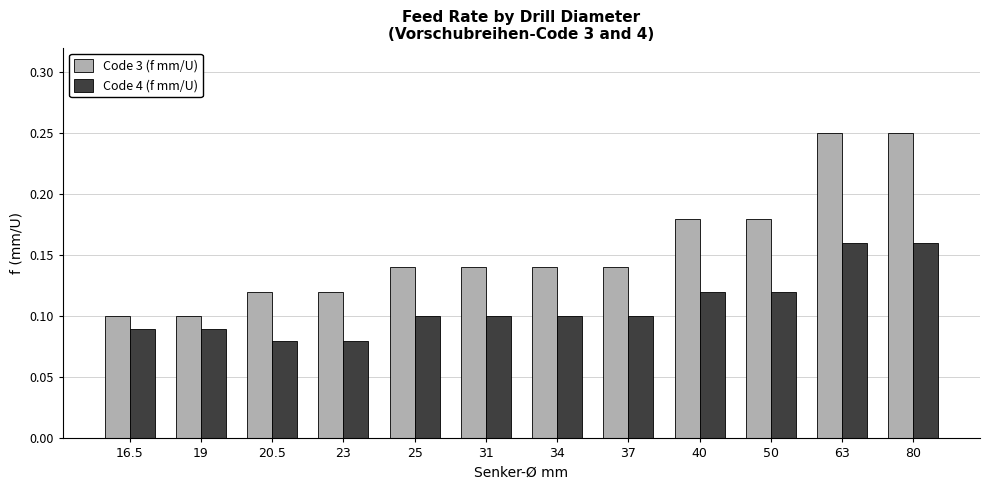

Which series has the largest range (max minus min)?

Code 3 (f mm/U)